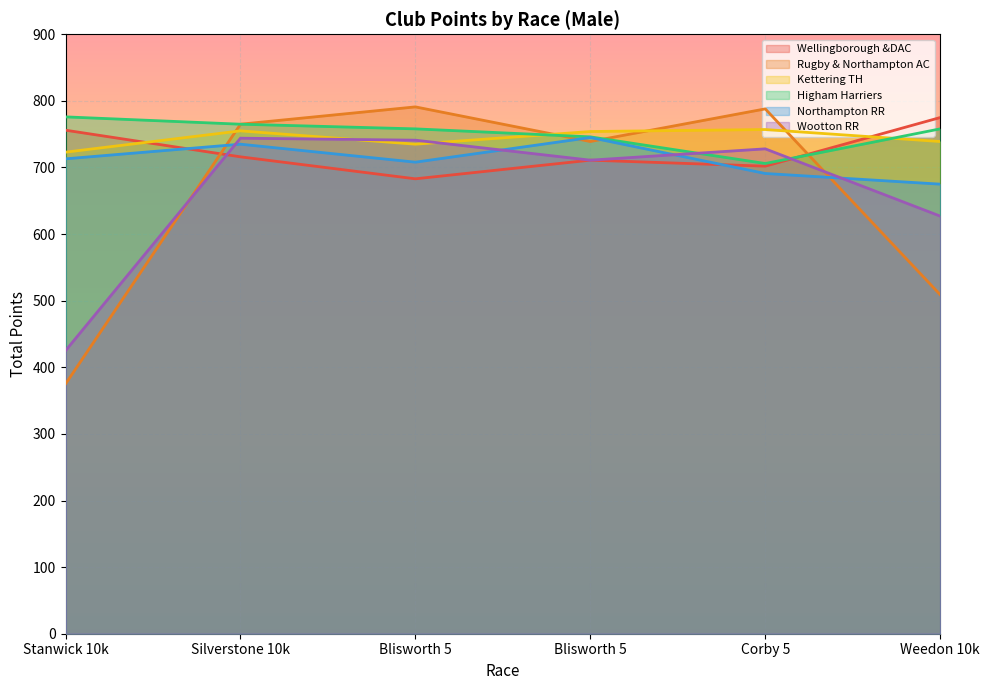

In Northampton RR, how many points are lower than both neighbors (excluding endpoints)?

1